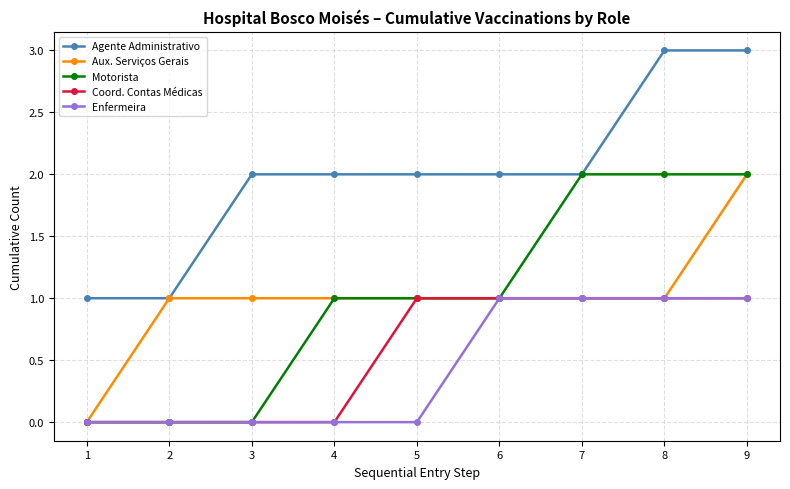

Reading left to right, transcribe all the data shown in this chart.

Agente Administrativo: 1	1	2	2	2	2	2	3	3
Aux. Serviços Gerais: 0	1	1	1	1	1	1	1	2
Motorista: 0	0	0	1	1	1	2	2	2
Coord. Contas Médicas: 0	0	0	0	1	1	1	1	1
Enfermeira: 0	0	0	0	0	1	1	1	1